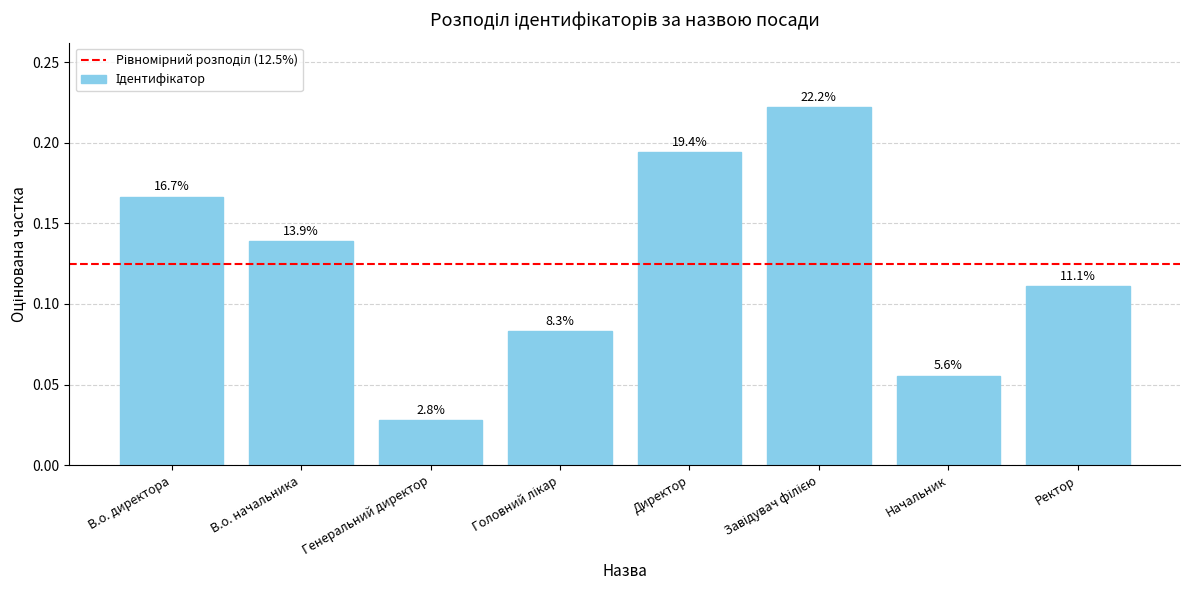

How many bars are there in total?

8